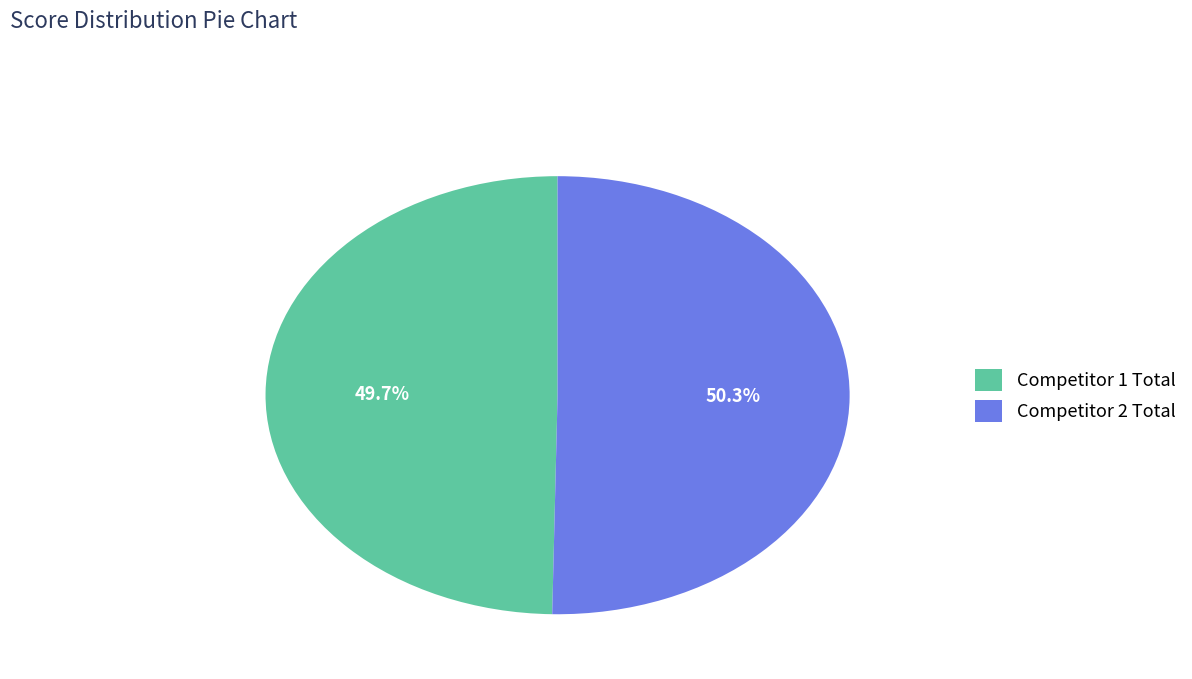

Between Competitor 2 Total and Competitor 1 Total, which is larger?

Competitor 2 Total